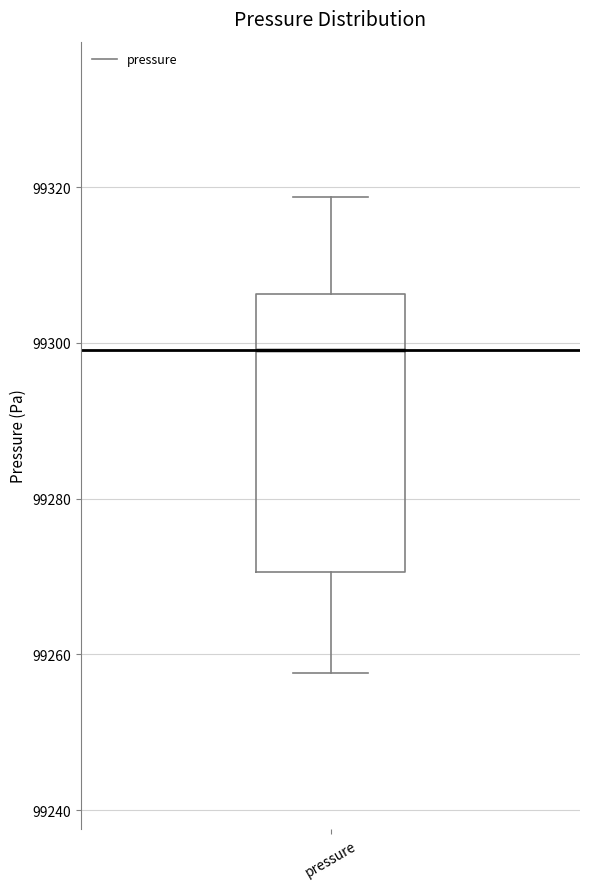

Where does the upper whisker of the box for pressure end on the y-axis? The values are not printed on the chart, so give them approximately, as read against the axis.

99318